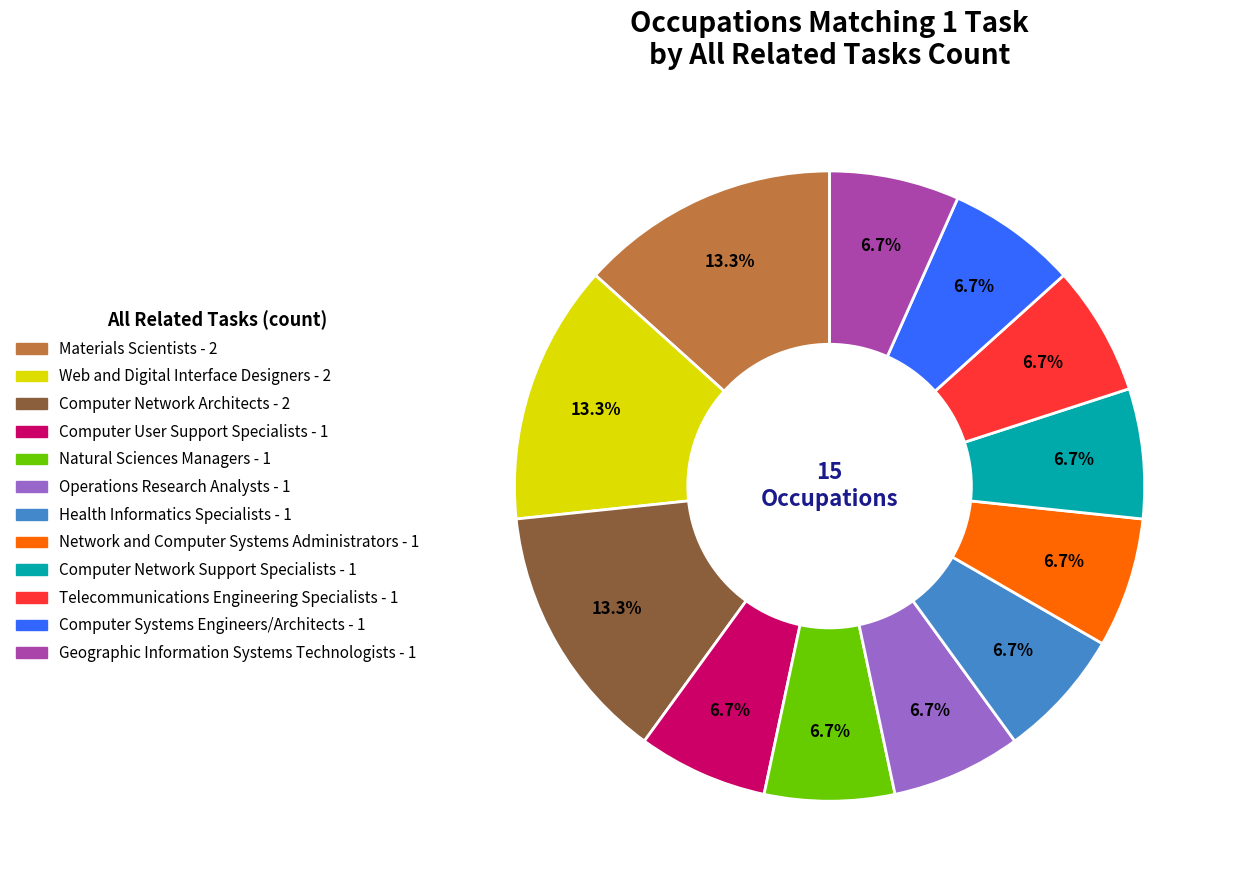

What is the ratio of the value at Materials Scientists to the value at Operations Research Analysts?

2.0